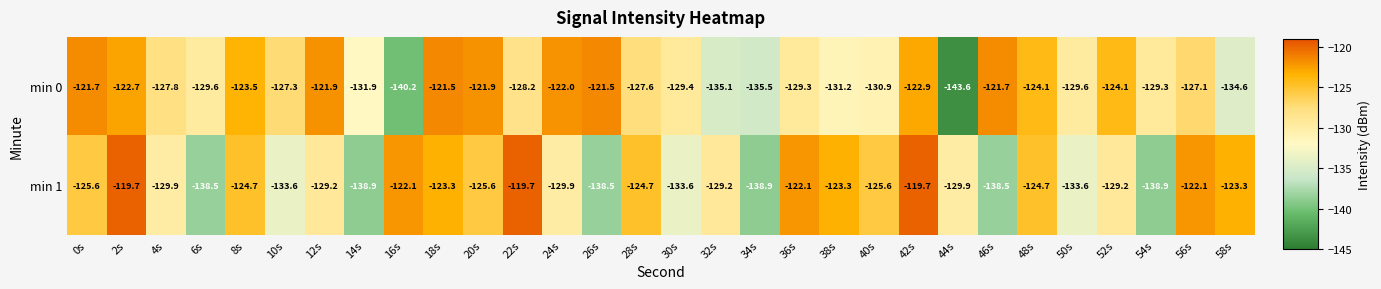

How many data points in min 0 are less than -127?

18